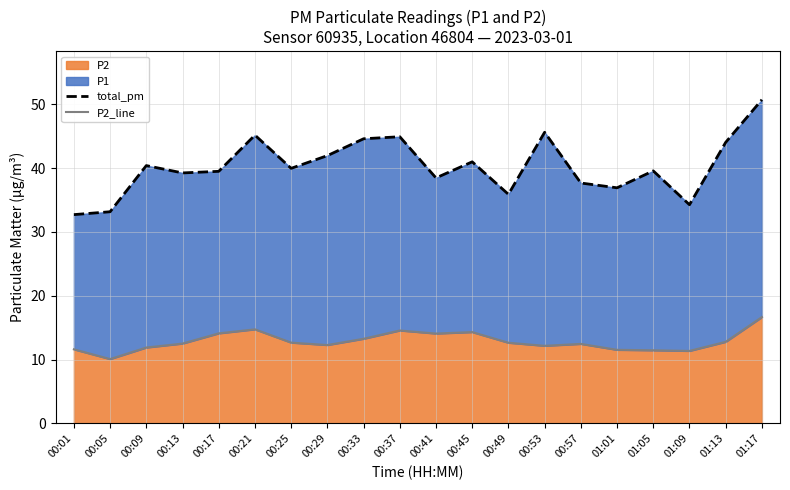

True or false: P2 has a value of 7.8 at 00:49.

False